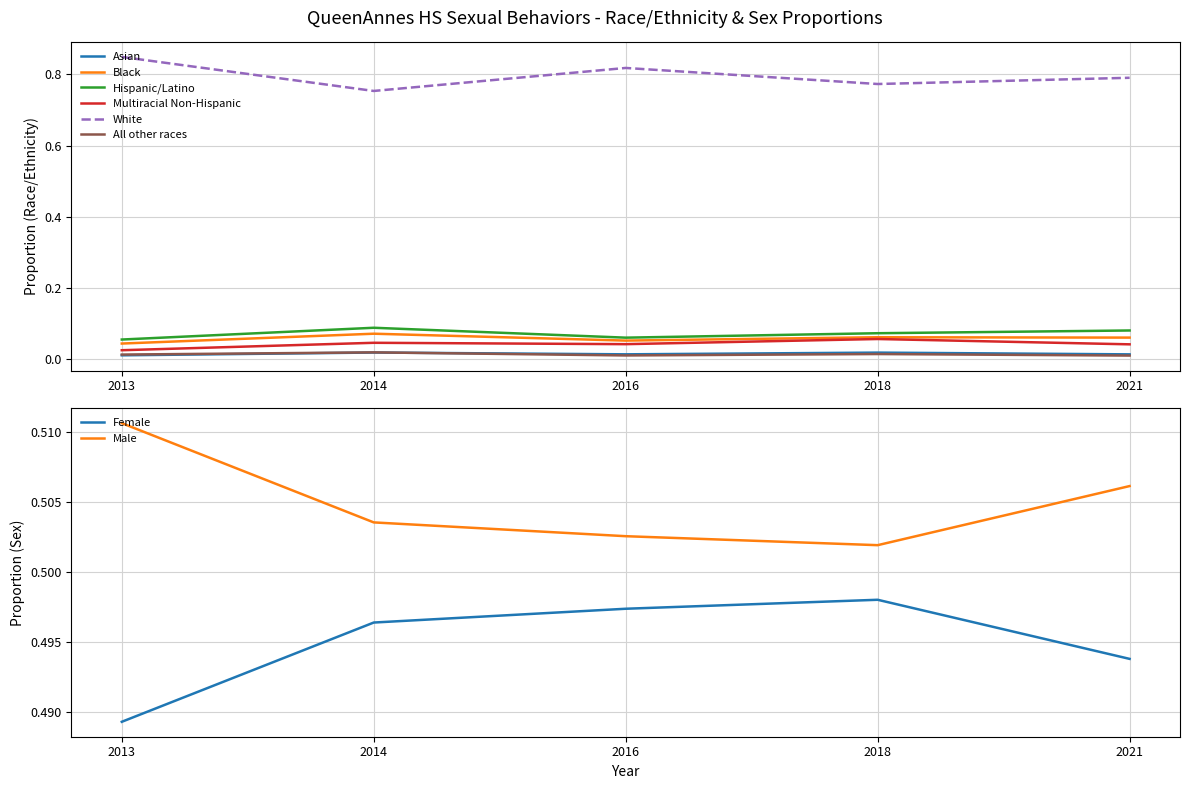

At which label does Black reach its minimum?

2013